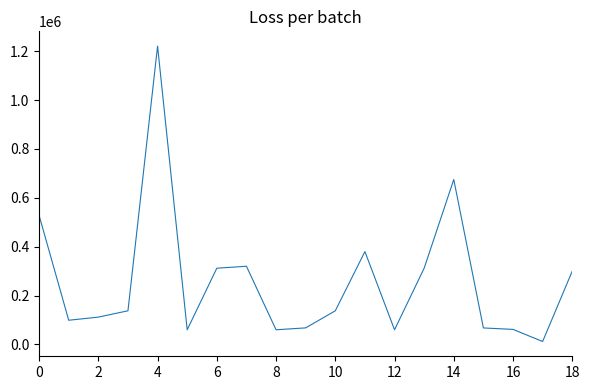

What is the greatest value displayed?

1221000